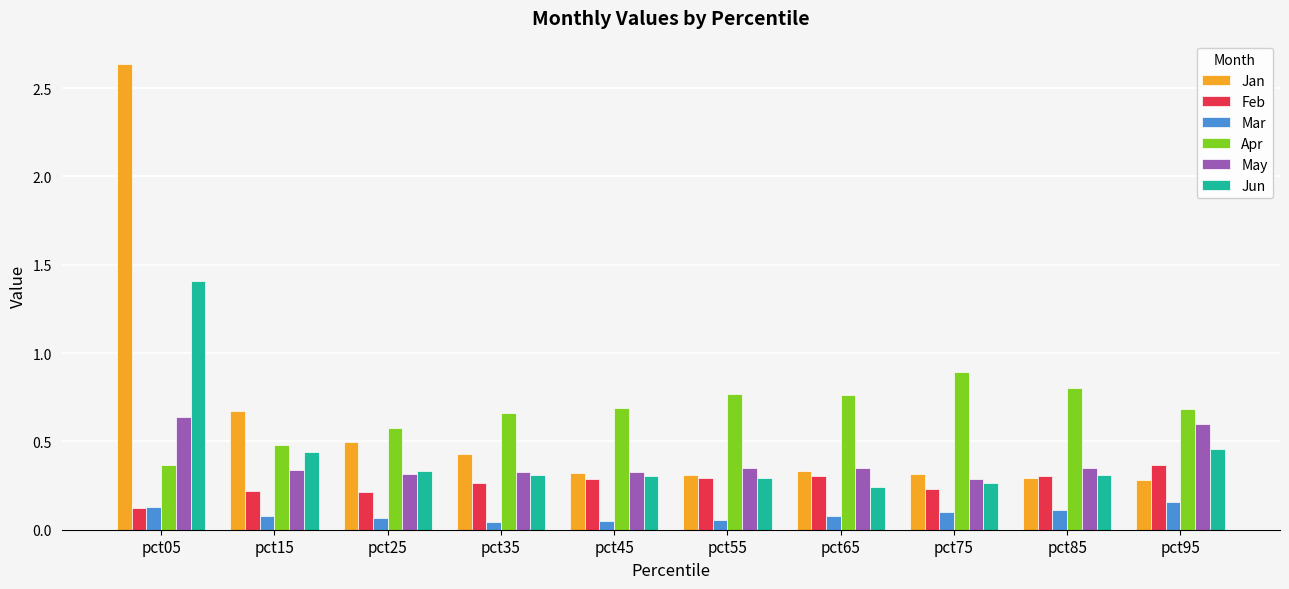

What are all the series names shown in the legend?

Jan, Feb, Mar, Apr, May, Jun